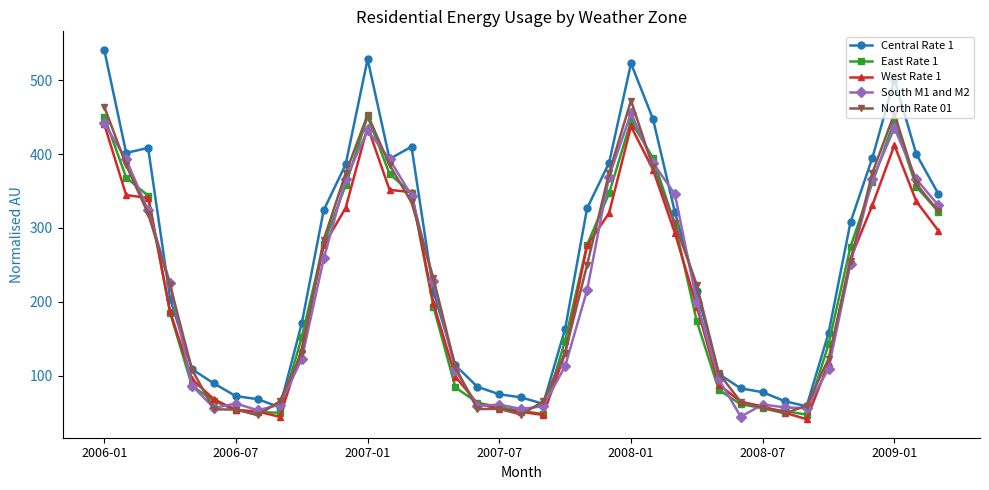

What is the value of the South M1 and M2 point at the 27th from the left?

345.6